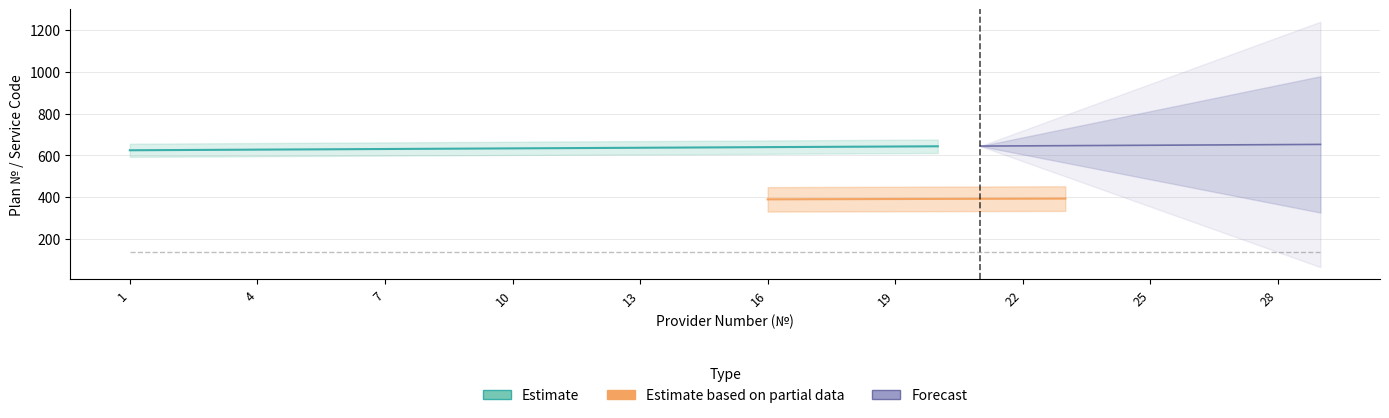

At how many categories does at least one series exceed 53?

29